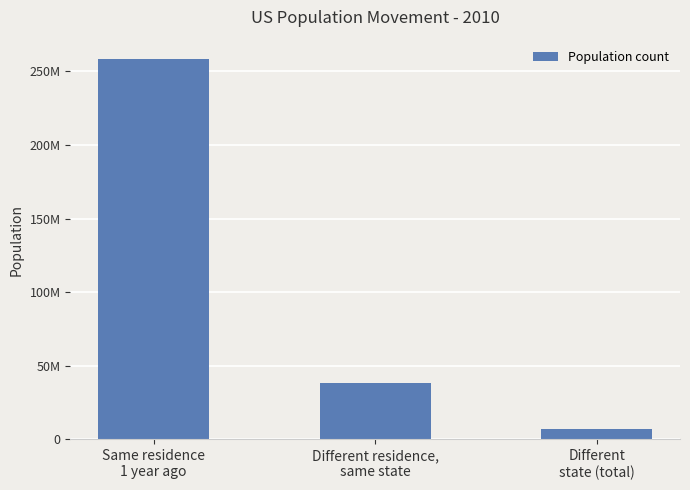

Does the chart contain any negative values?

No